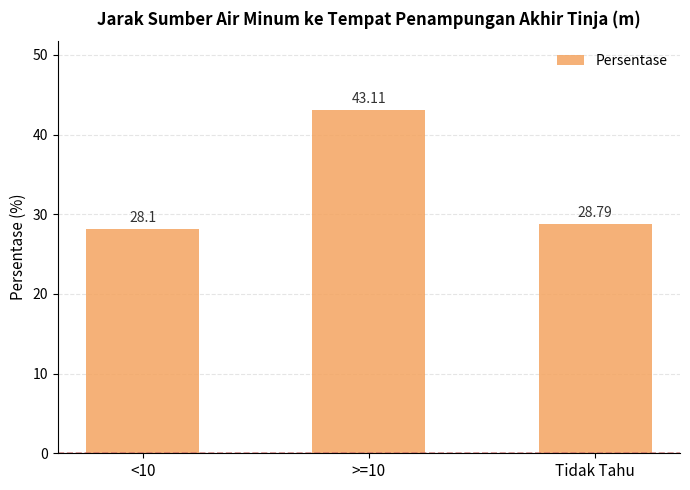

Does the chart contain any negative values?

No